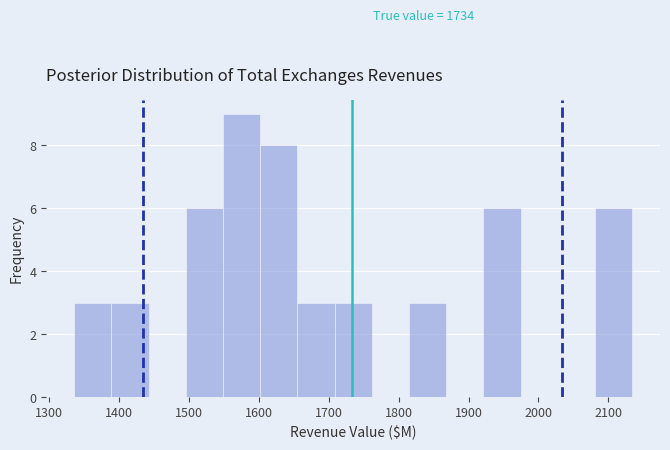

Over which range of the x-axis is the bar tallest?

1550 to 1600